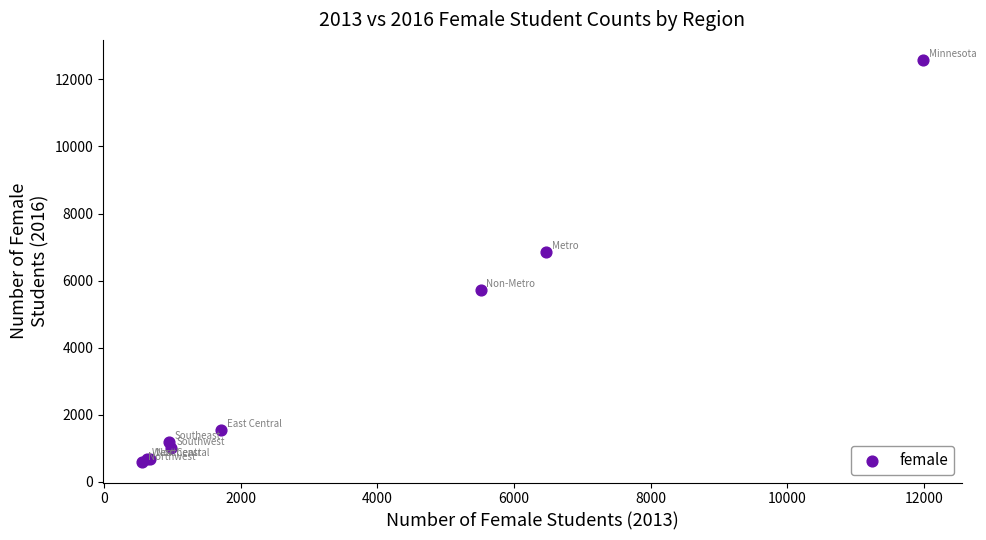

What Y value in the scatter plot is closest to 6579?

6856